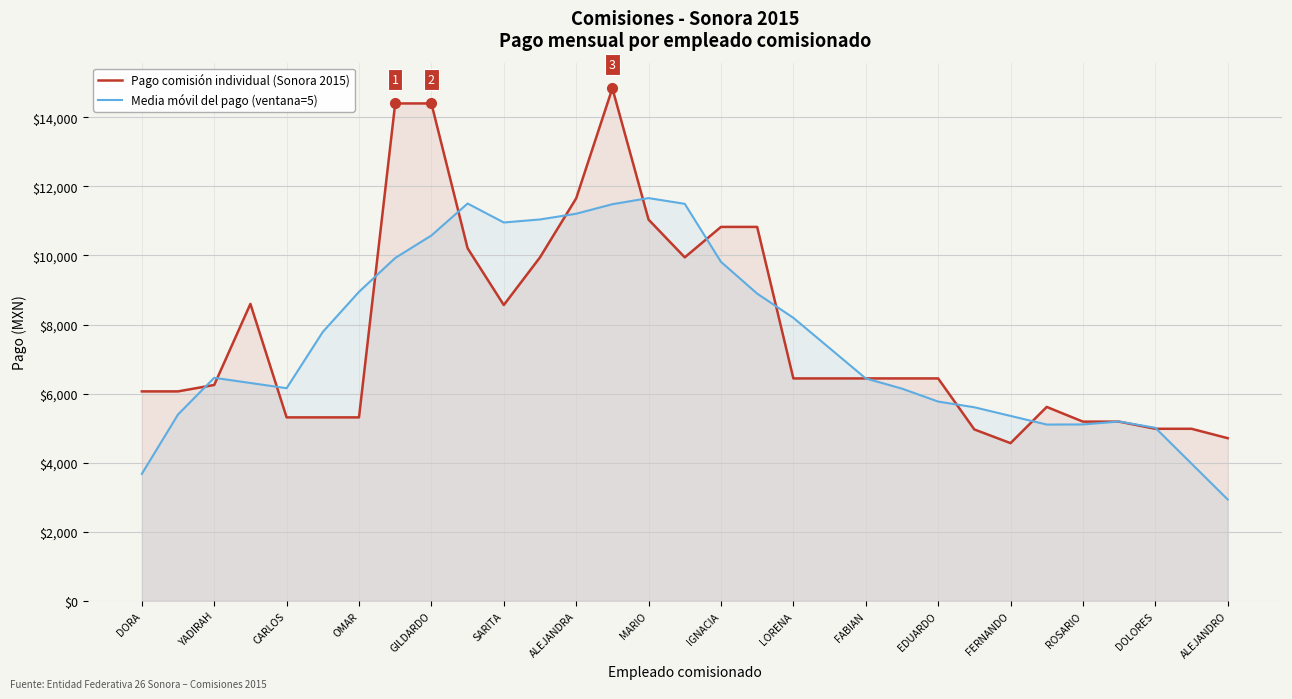

What is the difference between the maximum and minimum values in the Pago comisión individual (Sonora 2015) series?

10273.5